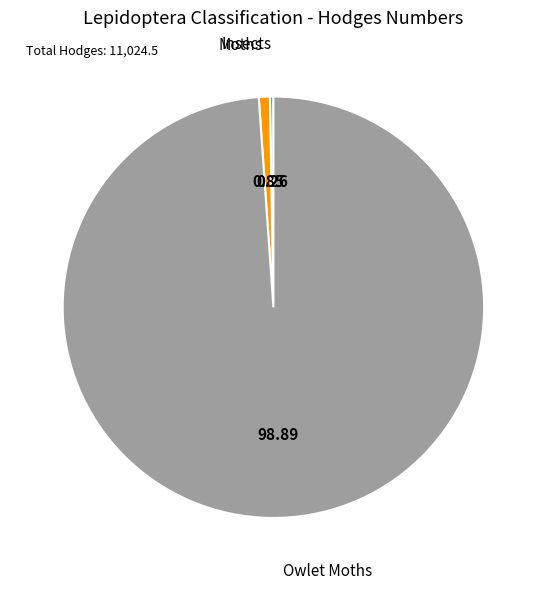

Is there any slice that represents more than half of the pie?

Yes